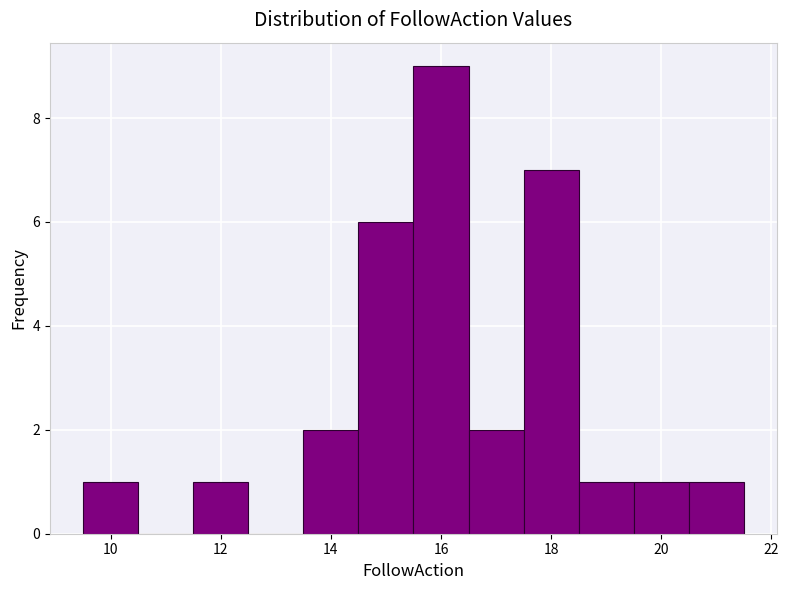

Reading left to right, list every bar in this chart as the range it spans on the x-axis followed by its height. Neither the bar edges nor the heights are printed on the chart, so give them approximately, as read against the axes.

9.5 to 10.5: 1
10.5 to 11.5: 0
11.5 to 12.5: 1
12.5 to 13.5: 0
13.5 to 14.5: 2
14.5 to 15.5: 6
15.5 to 16.5: 9
16.5 to 17.5: 2
17.5 to 18.5: 7
18.5 to 19.5: 1
19.5 to 20.5: 1
20.5 to 21.5: 1